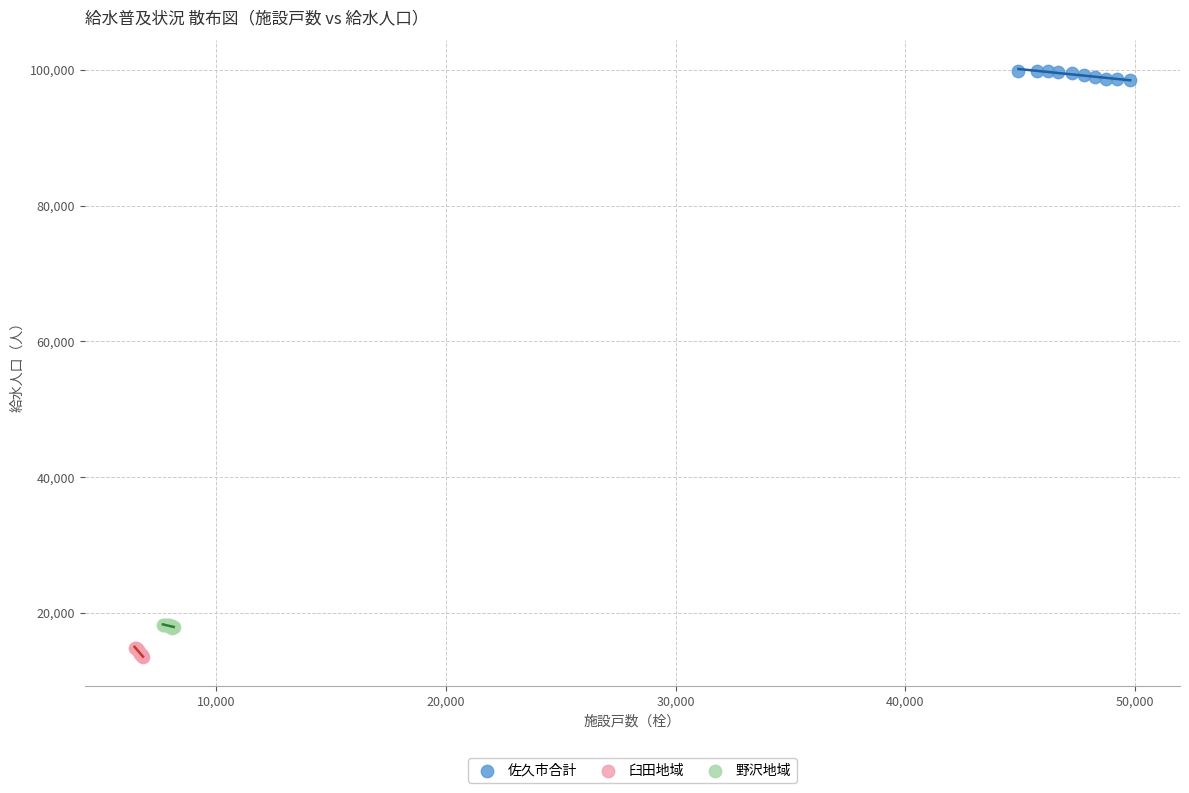

Which series has the widest spread of Y values?

佐久市合計